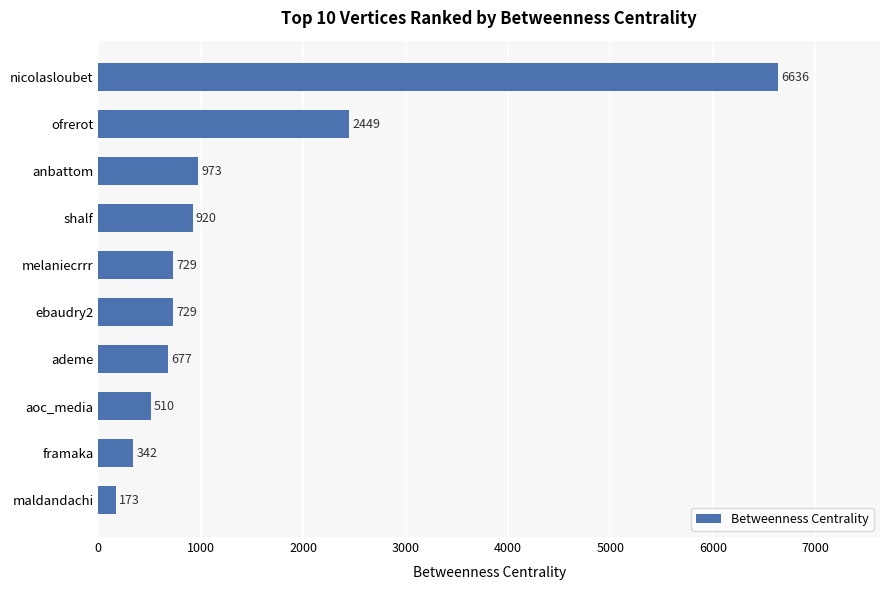

Read the value at ofrerot.

2449